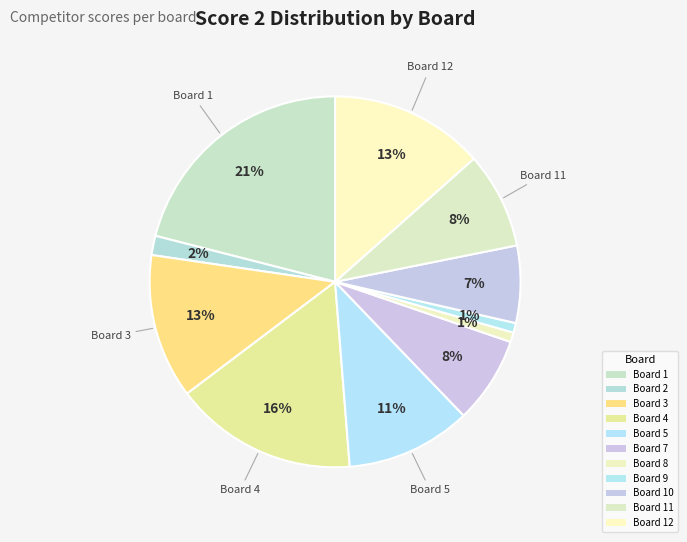

Count the number of slices in the pie.

11